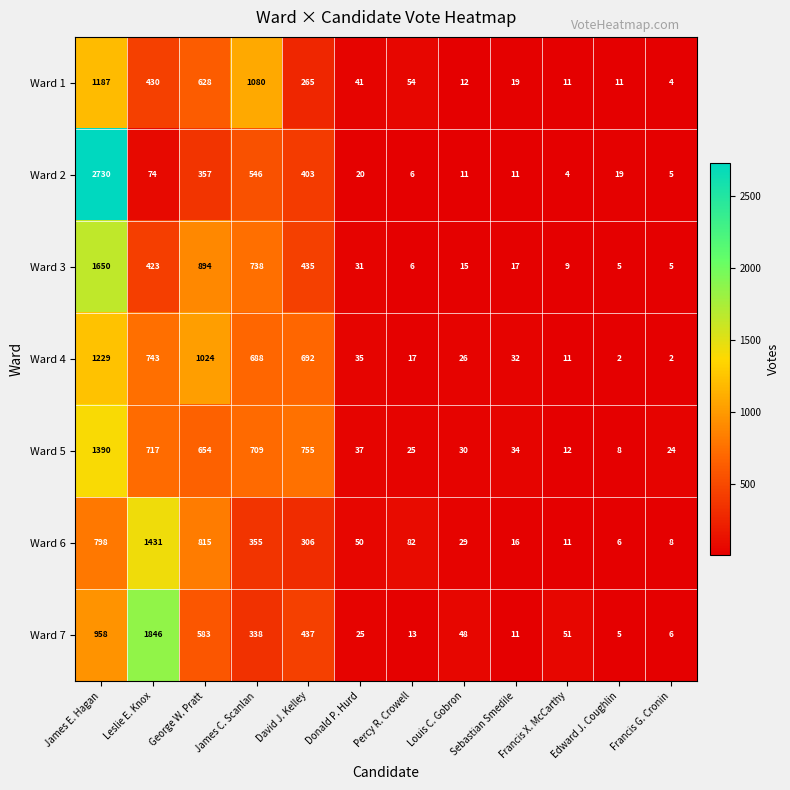

Which label corresponds to the largest value in the chart?

James E. Hagan